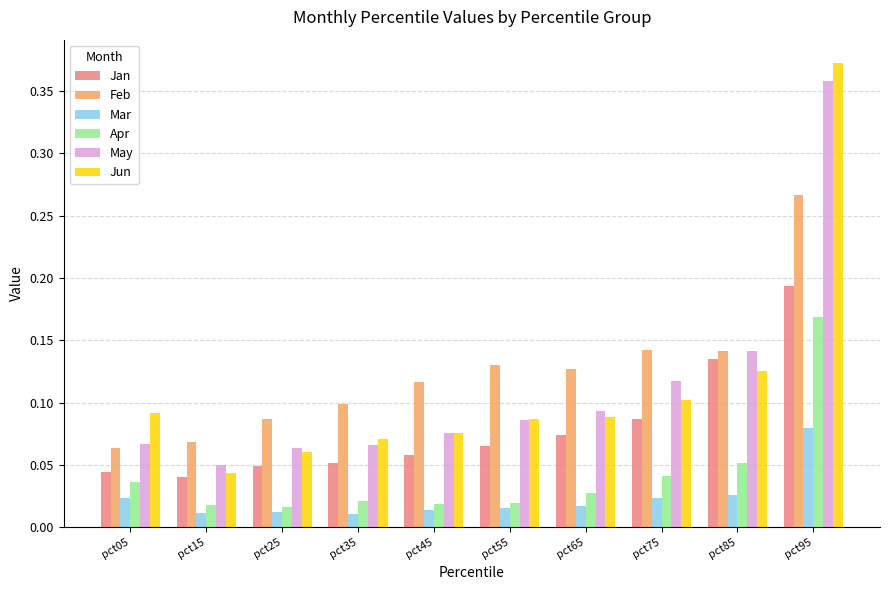

Which label corresponds to the largest value in the chart?

pct95